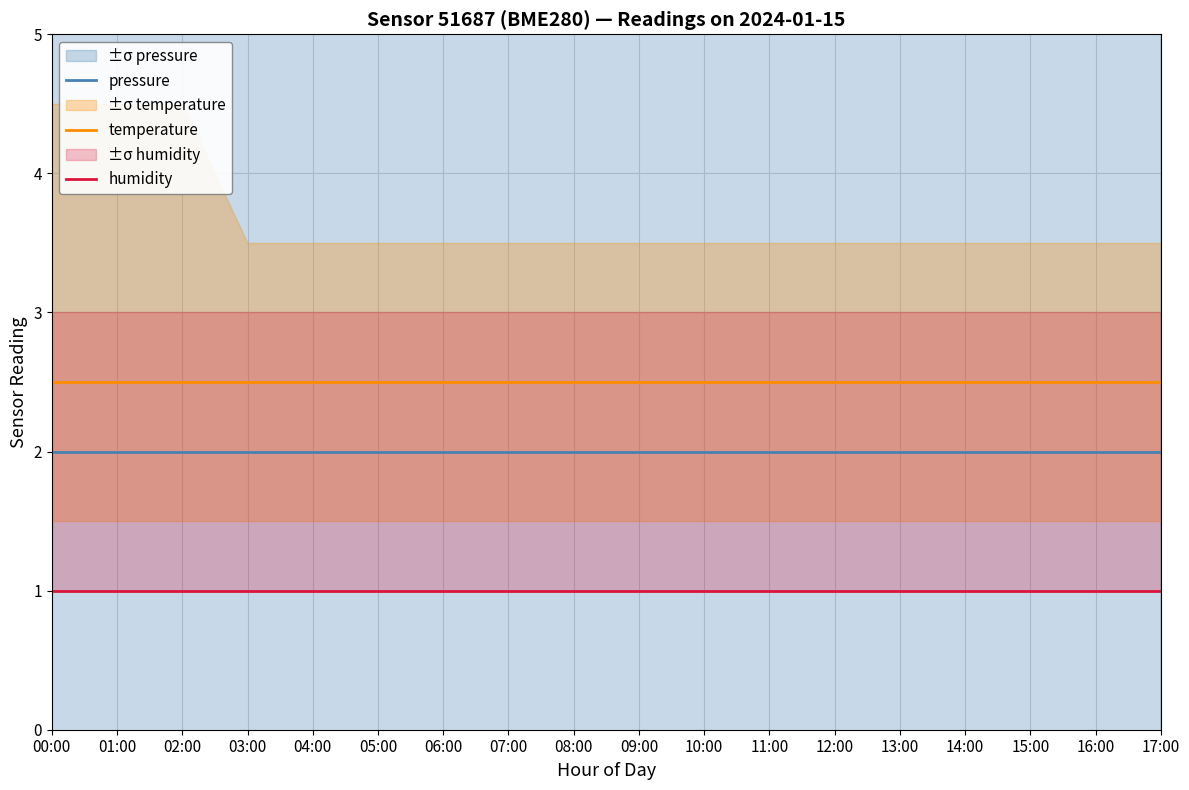

Reading right to left, extract all data points from this chart.

pressure: 17:00=2.0	16:00=2.0	15:00=2.0	14:00=2.0	13:00=2.0	12:00=2.0	11:00=2.0	10:00=2.0	09:00=2.0	08:00=2.0	07:00=2.0	06:00=2.0	05:00=2.0	04:00=2.0	03:00=2.0	02:00=2.0	01:00=2.0	00:00=2.0
temperature: 17:00=2.5	16:00=2.5	15:00=2.5	14:00=2.5	13:00=2.5	12:00=2.5	11:00=2.5	10:00=2.5	09:00=2.5	08:00=2.5	07:00=2.5	06:00=2.5	05:00=2.5	04:00=2.5	03:00=2.5	02:00=2.5	01:00=2.5	00:00=2.5
humidity: 17:00=1.0	16:00=1.0	15:00=1.0	14:00=1.0	13:00=1.0	12:00=1.0	11:00=1.0	10:00=1.0	09:00=1.0	08:00=1.0	07:00=1.0	06:00=1.0	05:00=1.0	04:00=1.0	03:00=1.0	02:00=1.0	01:00=1.0	00:00=1.0